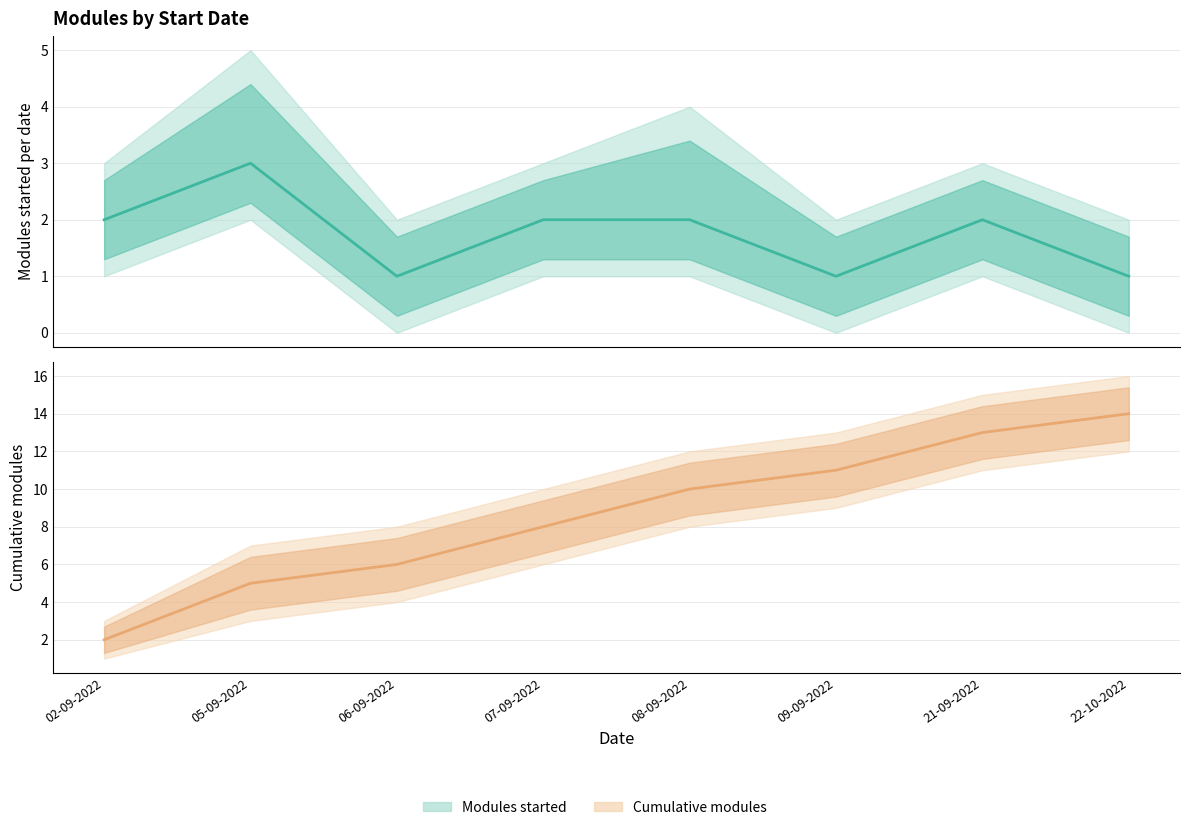

List the series in order of their overall mean, highest first.

Cumulative modules, Modules started